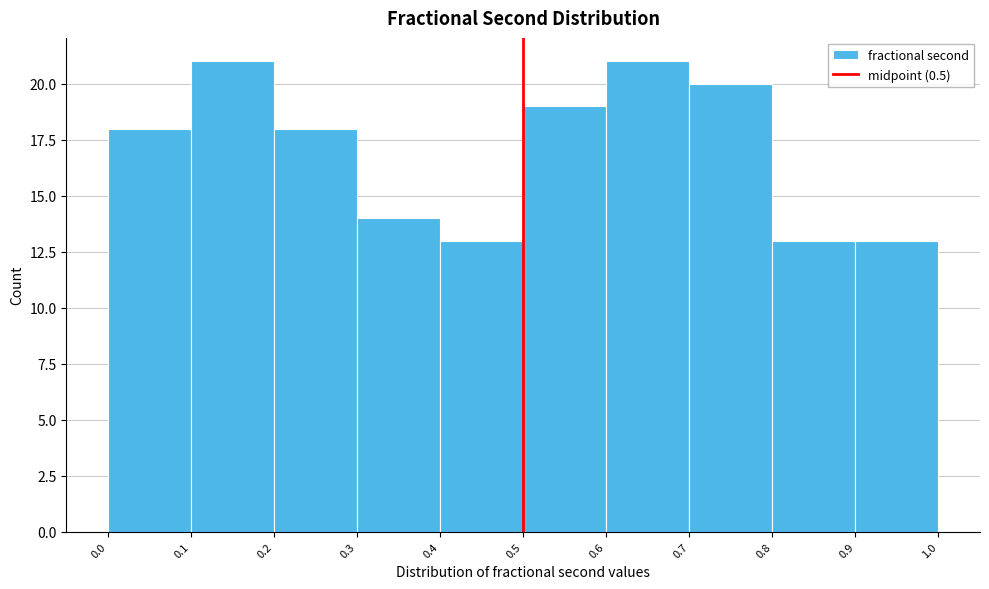

What is the height of the bar covering 0.5 to 0.6 on the x-axis? The values are not printed on the chart, so give them approximately, as read against the axis.

19